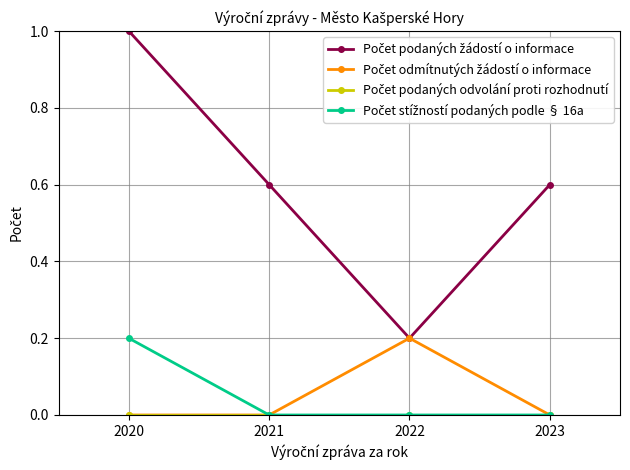

At which category does the chart reach its peak across all series?

2020